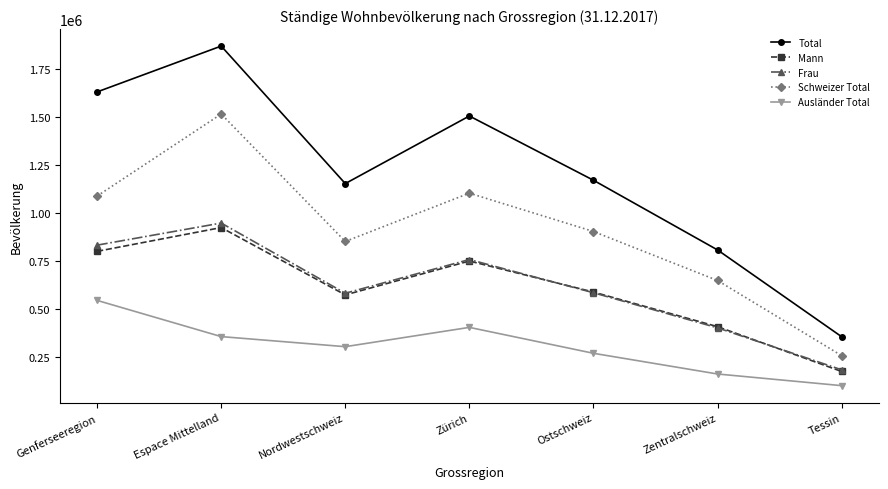

What is the difference between the second highest and minimum values in the Mann series?

626275